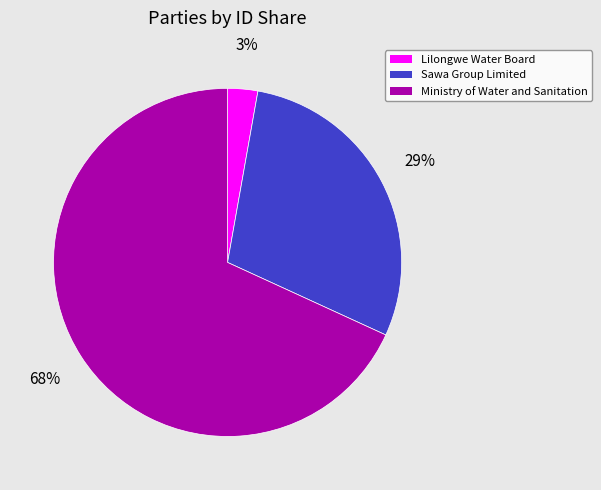

Combined, do Sawa Group Limited and Ministry of Water and Sanitation account for over 50%?

Yes